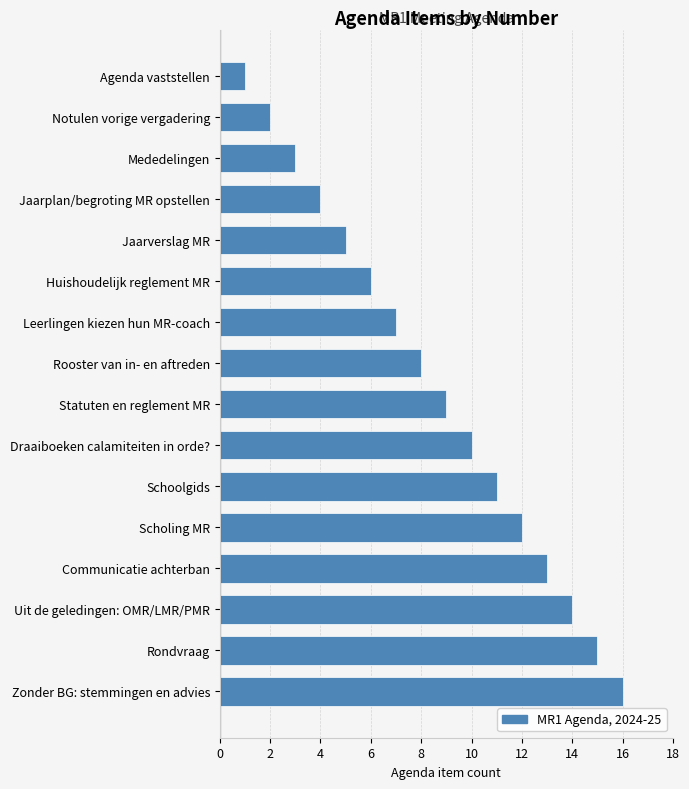

True or false: the data shows 11 at Schoolgids.

True